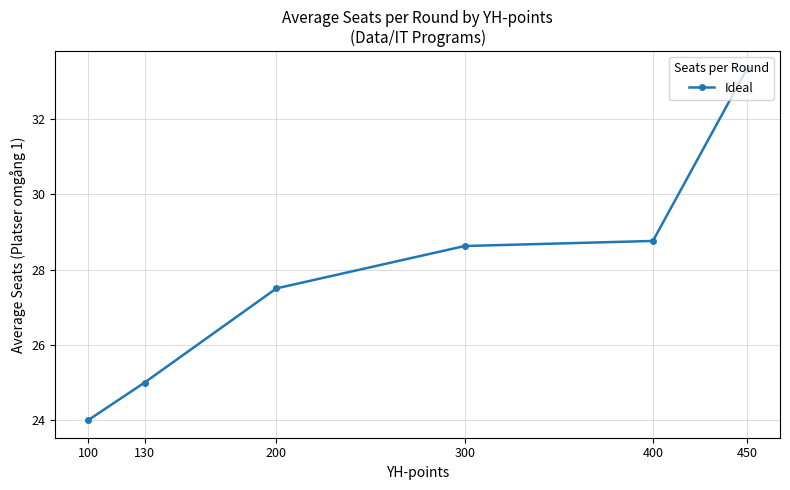

What value does the data have at 400?

28.8